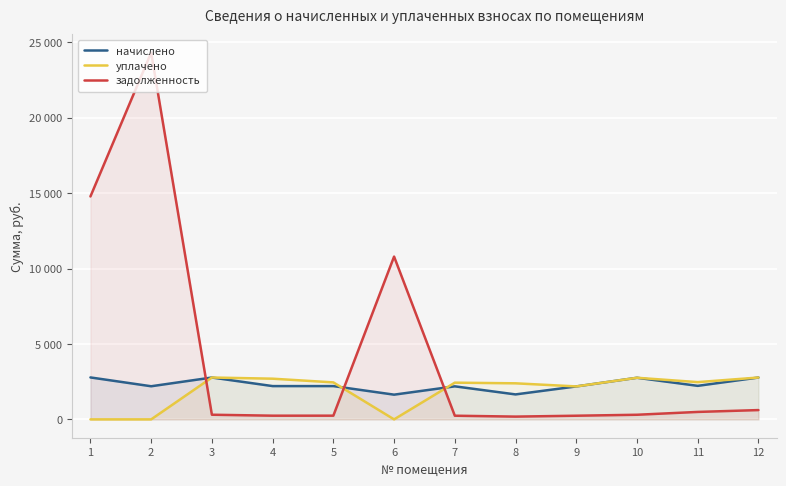

At 8, list the series in order from largest to smallest.

уплачено, начислено, задолженность